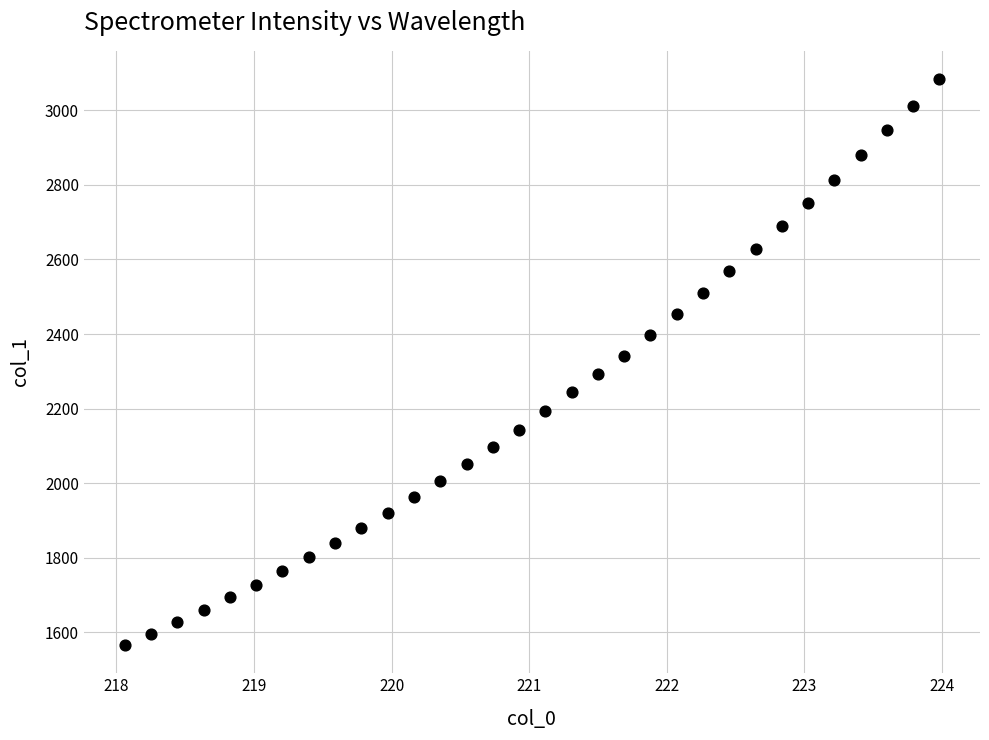

What is the range of X values (max minus min)?

5.9